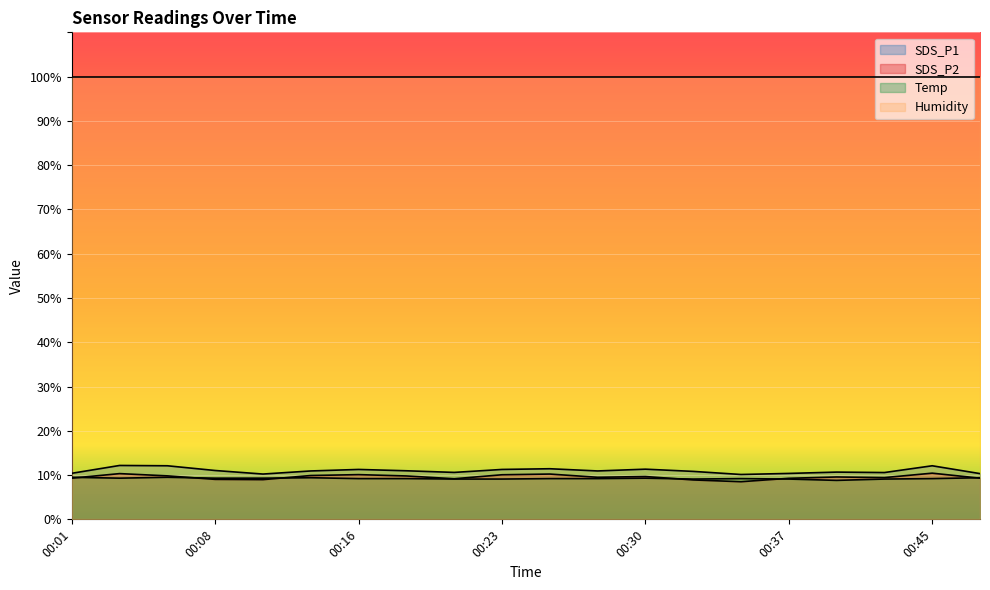

True or false: SDS_P1 has a value of 16.9 at 00:40.

False